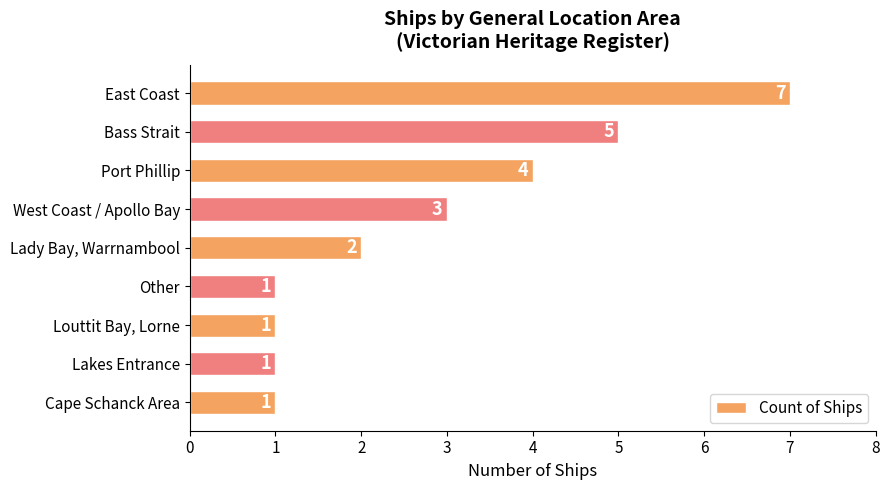

At which label is the value closest to 4?

Port Phillip